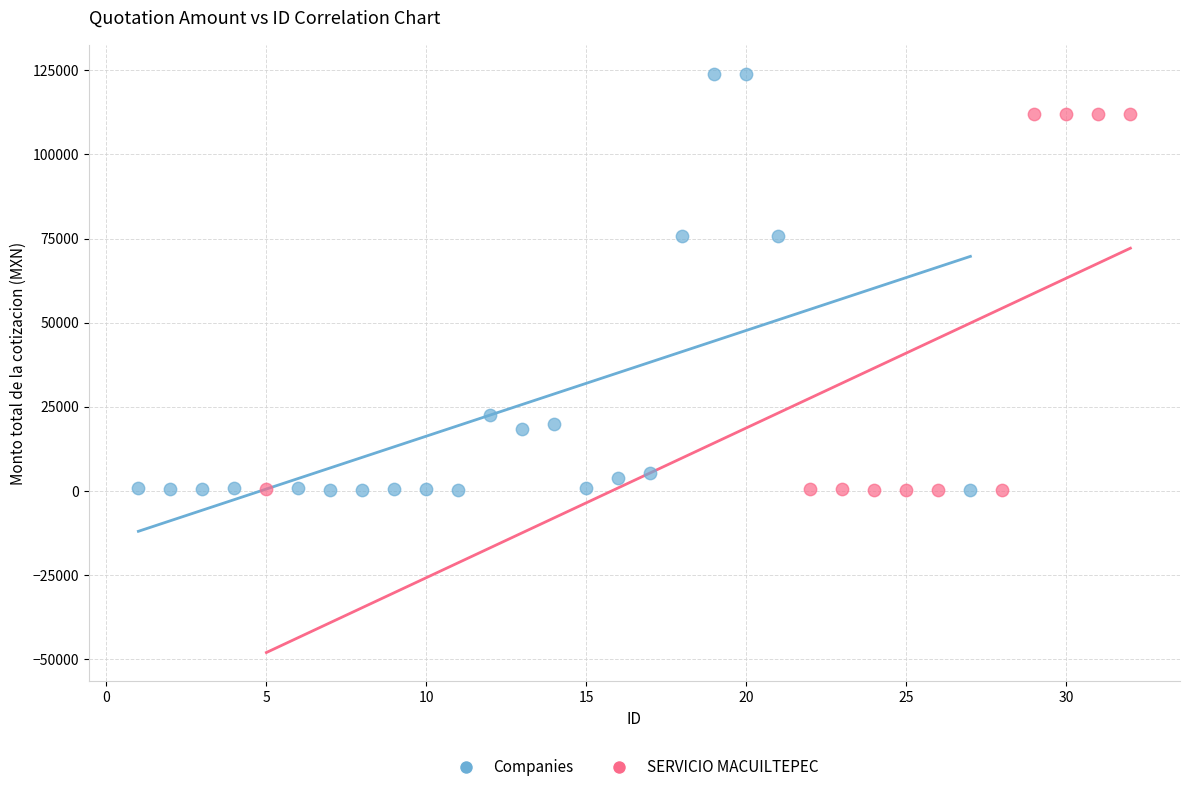

Which series has the widest spread of Y values?

Companies